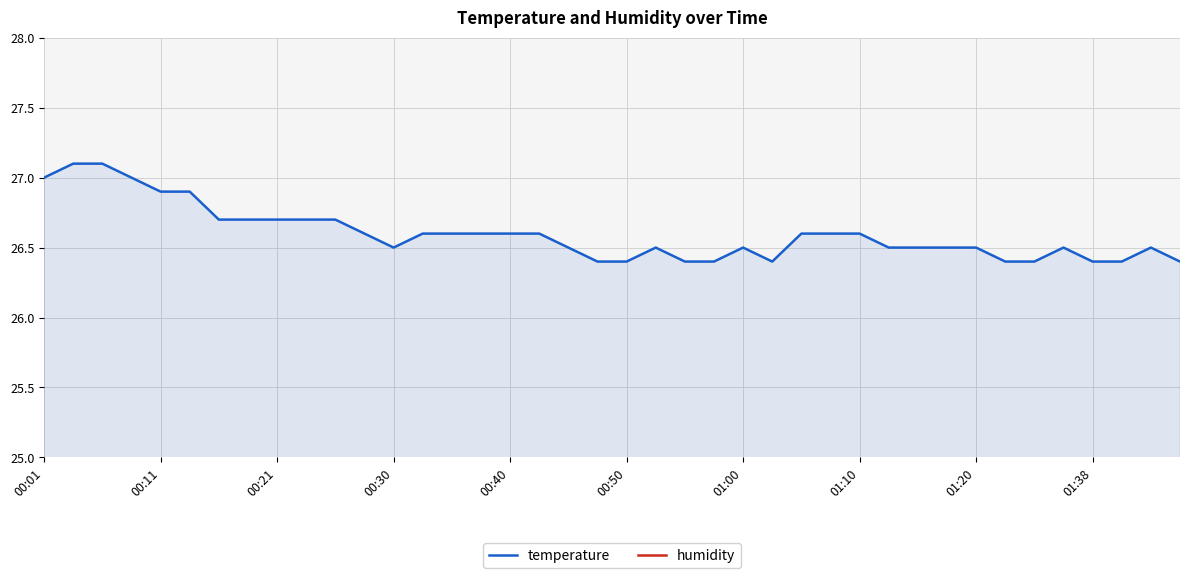

True or false: temperature and humidity intersect in this chart.

False